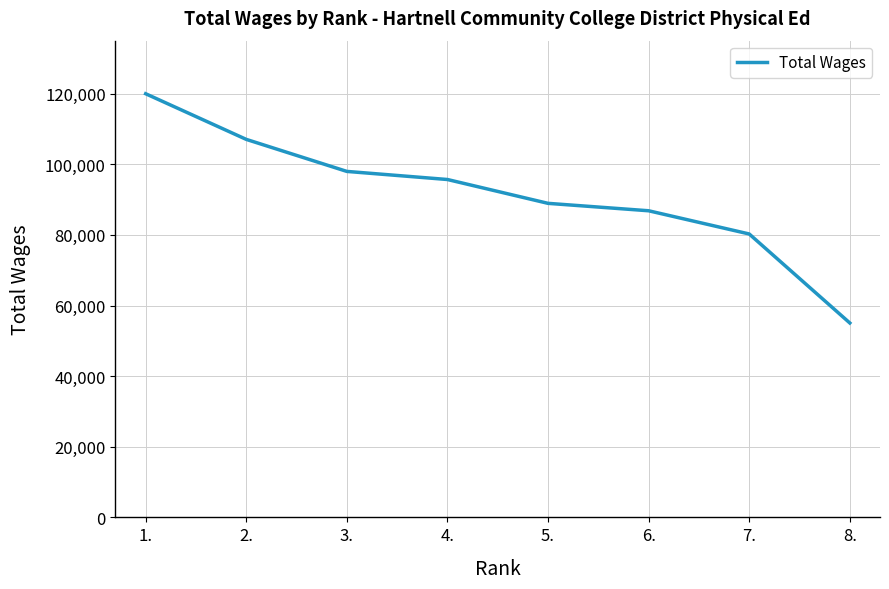

Which category has the highest value across all series?

1.